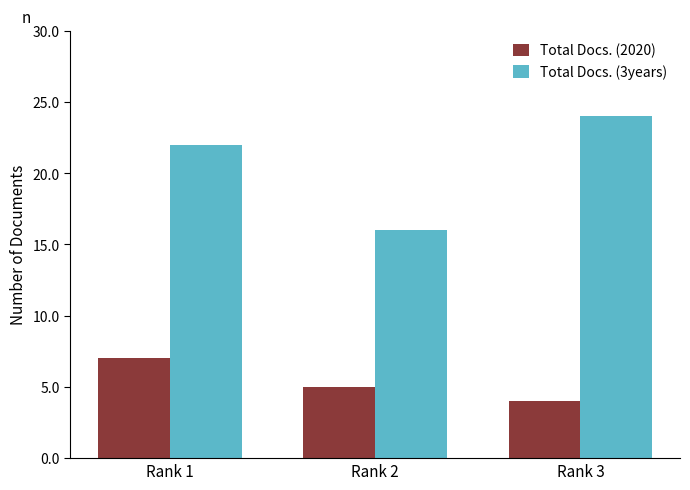

At Rank 1, list the series in order from smallest to largest.

Total Docs. (2020), Total Docs. (3years)